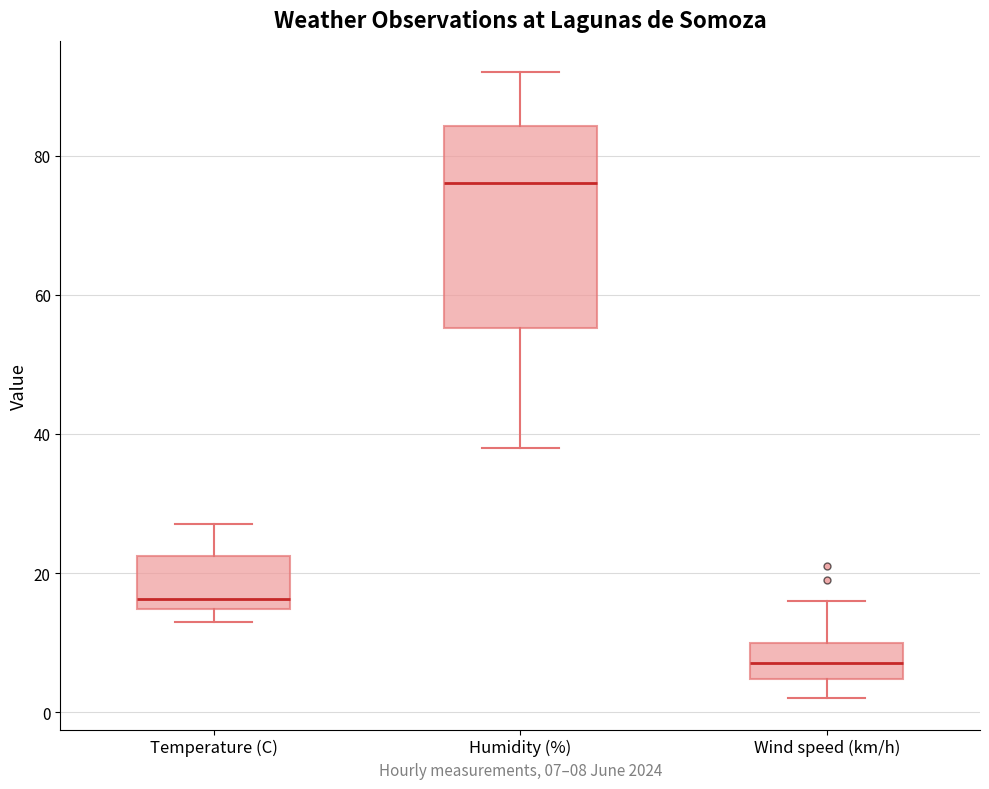

Where is the upper edge of the box for Wind speed (km/h) on the y-axis? The values are not printed on the chart, so give them approximately, as read against the axis.

10